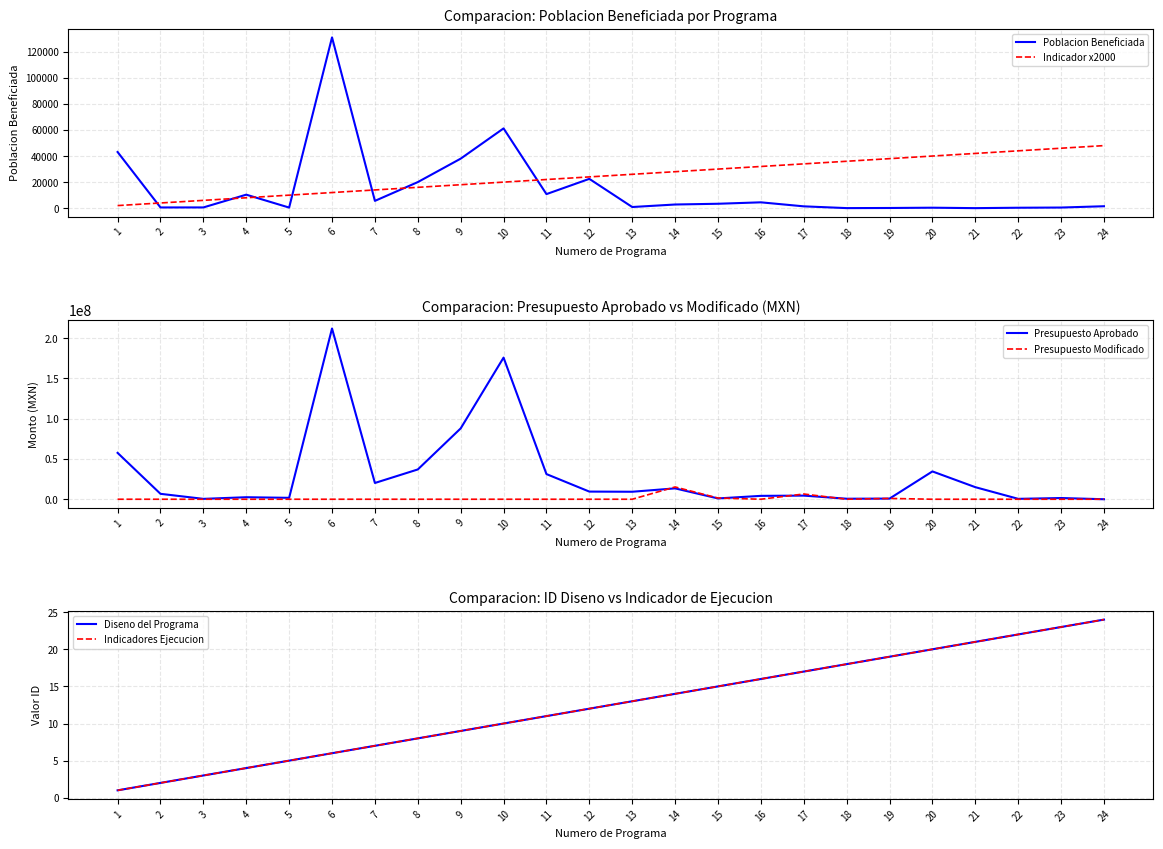

Which series ends up on top after the final intersection of Presupuesto Modificado and Poblacion Beneficiada?

Poblacion Beneficiada